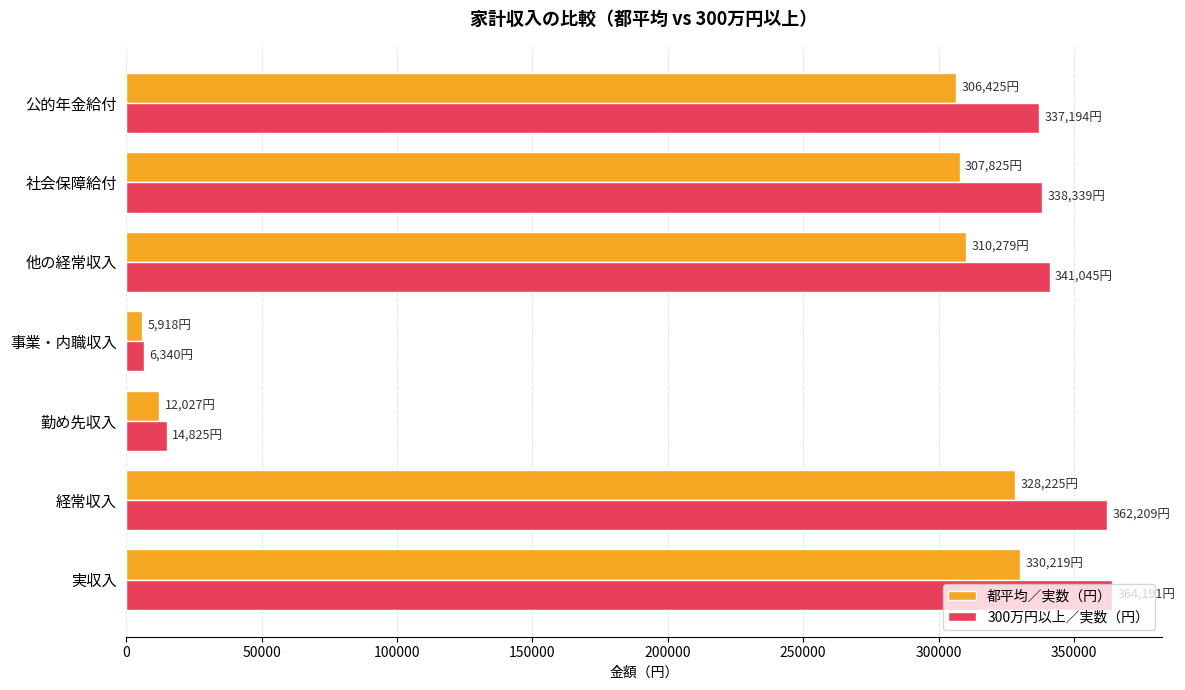

At how many categories does at least one series exceed 209388?

5